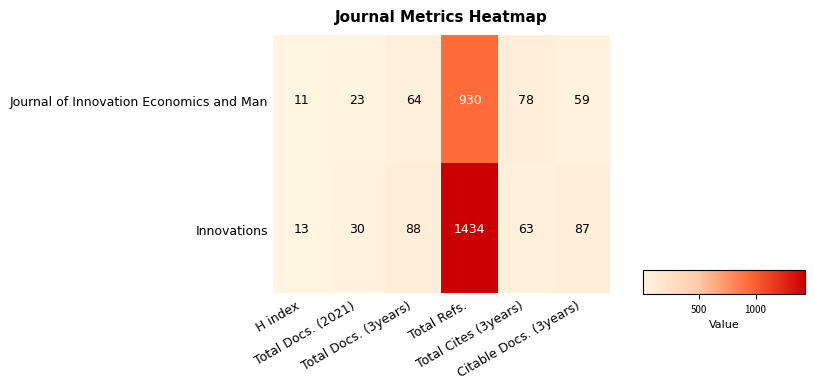

What is the lowest value of the Journal of Innovation Economics and Man series?

11